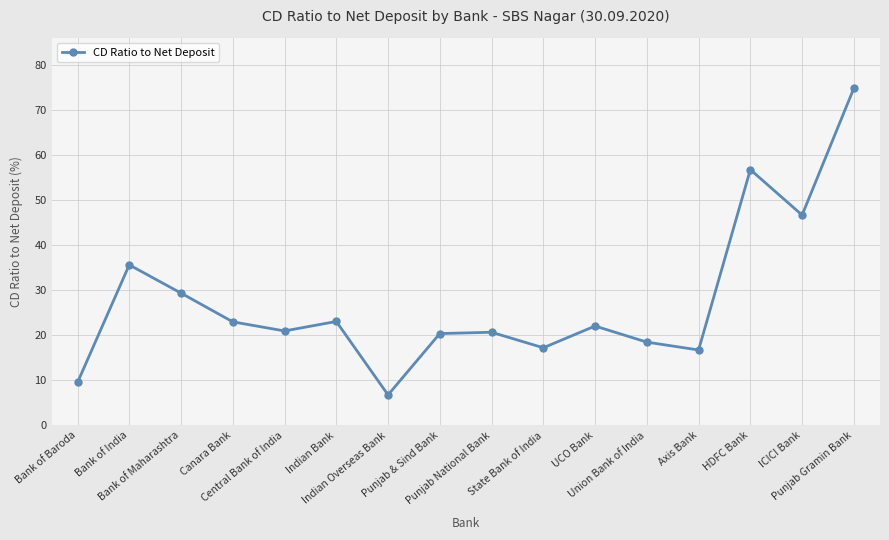

What is the value of the 1st point from the left?

9.5